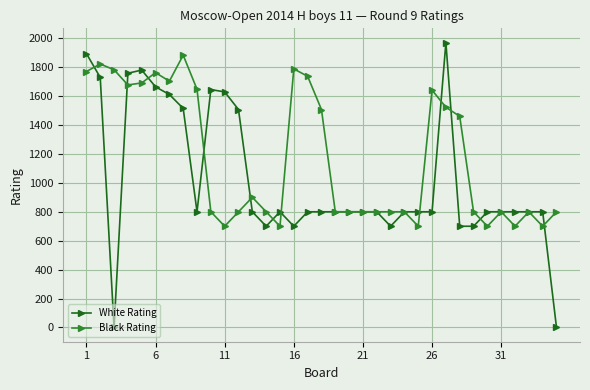

How many data points in Black Rating are less than 800?

6